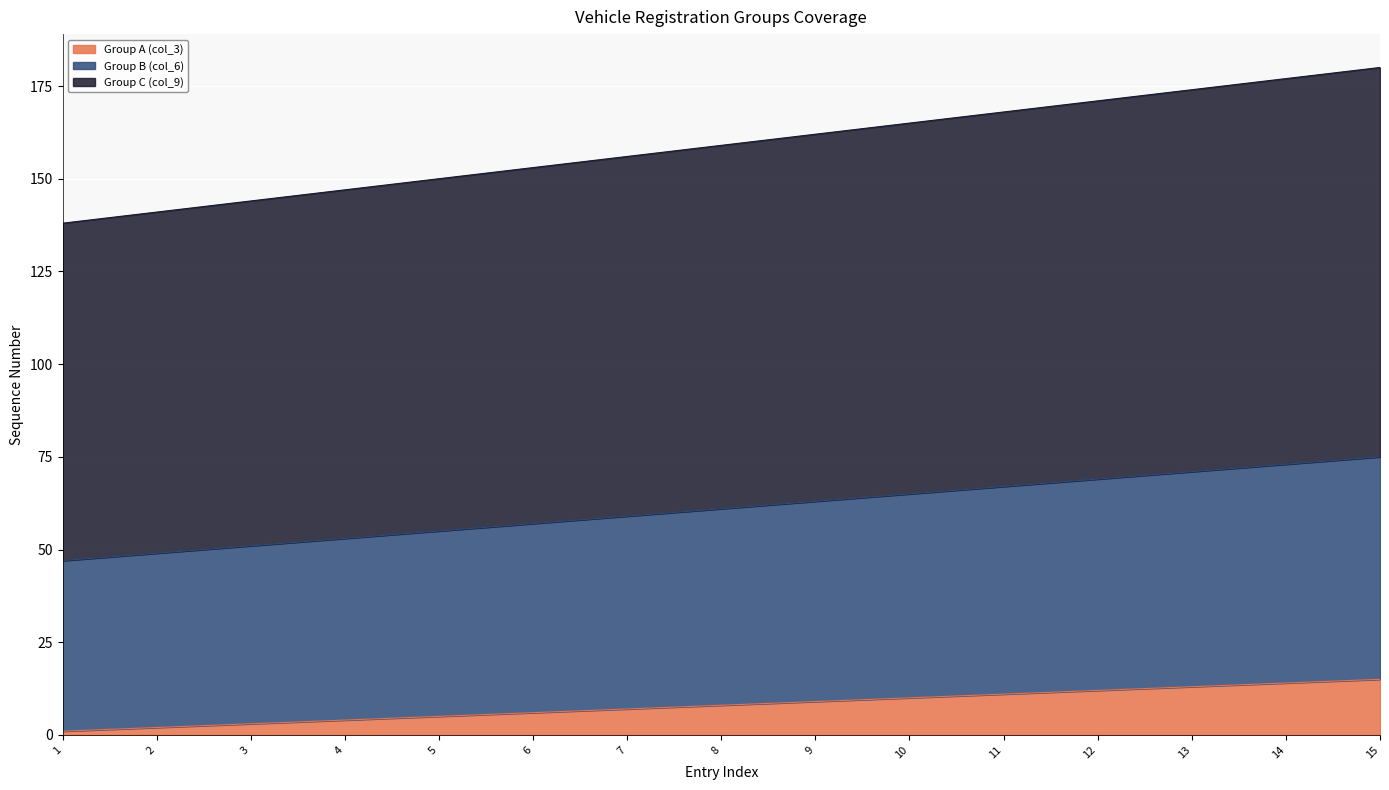

Rank the series at 6 from lowest to highest value.

Group A (col_3), Group B (col_6), Group C (col_9)